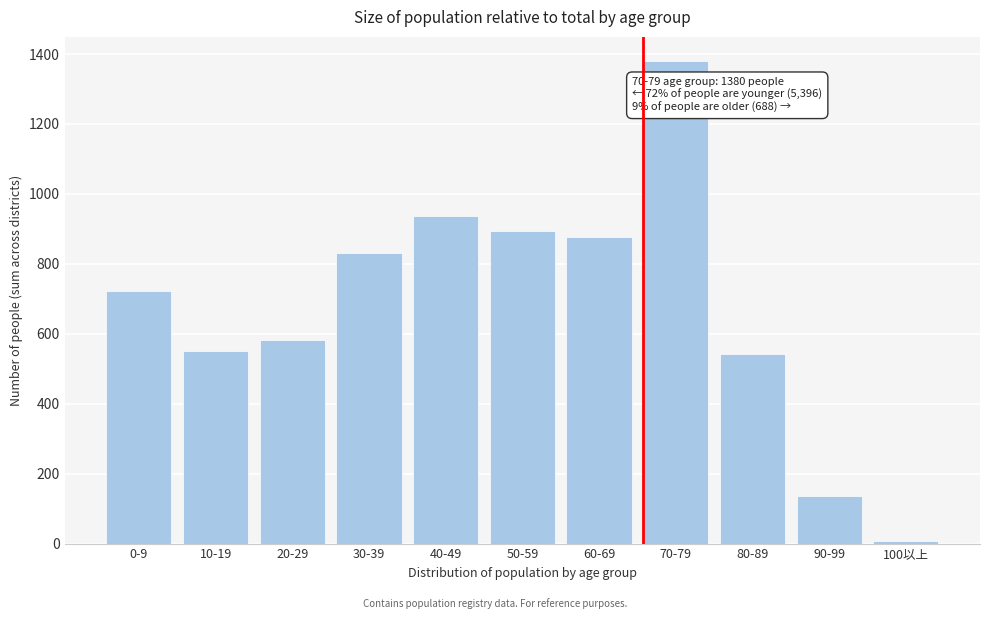

Reading left to right, list all the values displayed in this chart.

0-9=722	10-19=550	20-29=583	30-39=832	40-49=937	50-59=895	60-69=877	70-79=1380	80-89=543	90-99=137	100以上=8